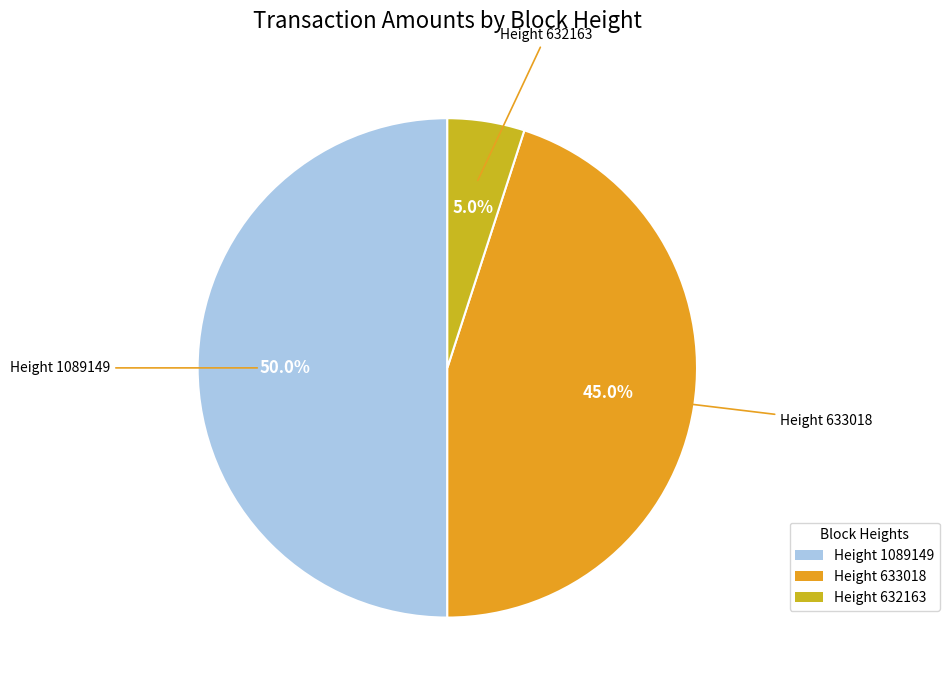

What percentage is NOT represented by Height 632163?

95.0%